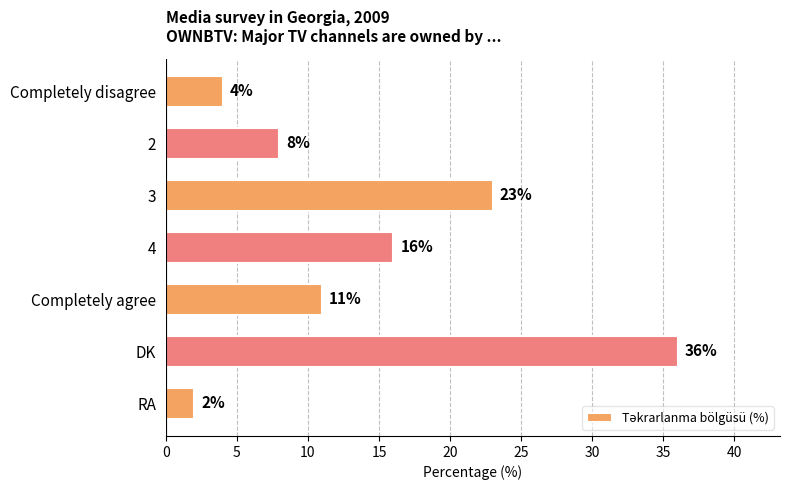

What is the maximum value shown in the chart?

36